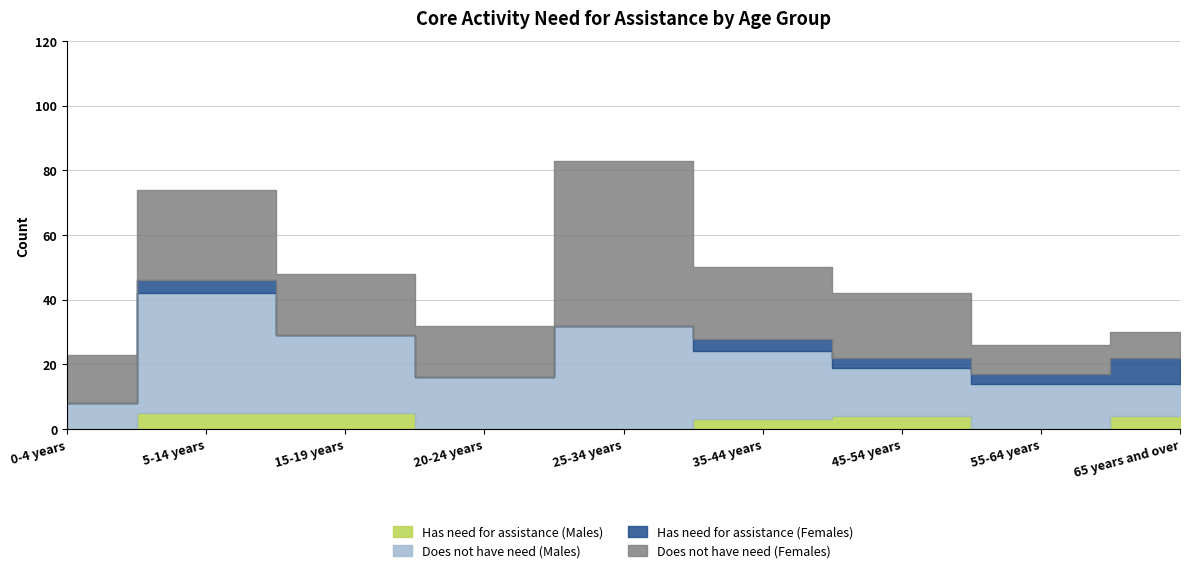

Does the chart display data point markers on the line(s)?

No